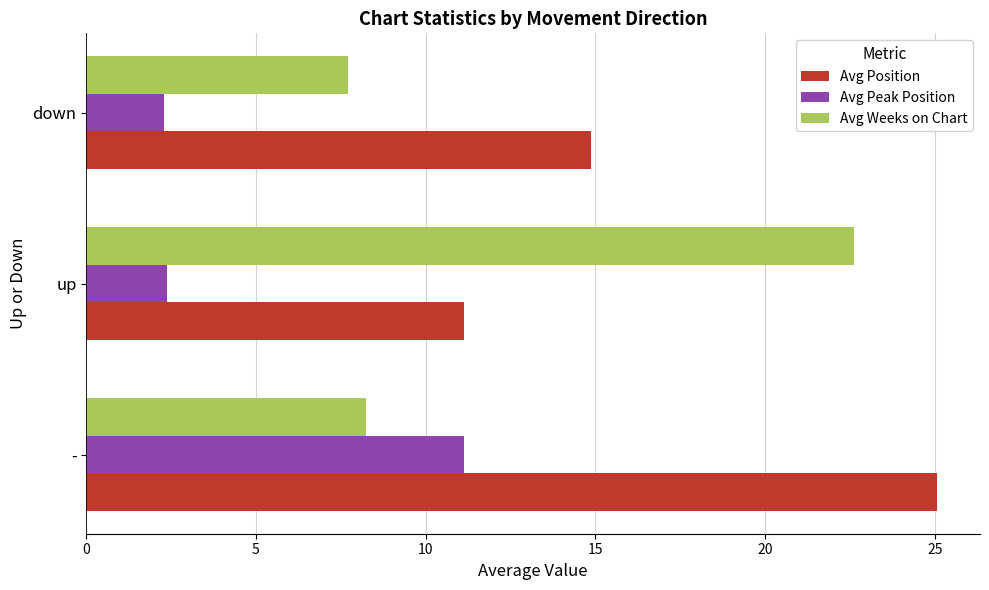

At how many categories does at least one series exceed 6?

3